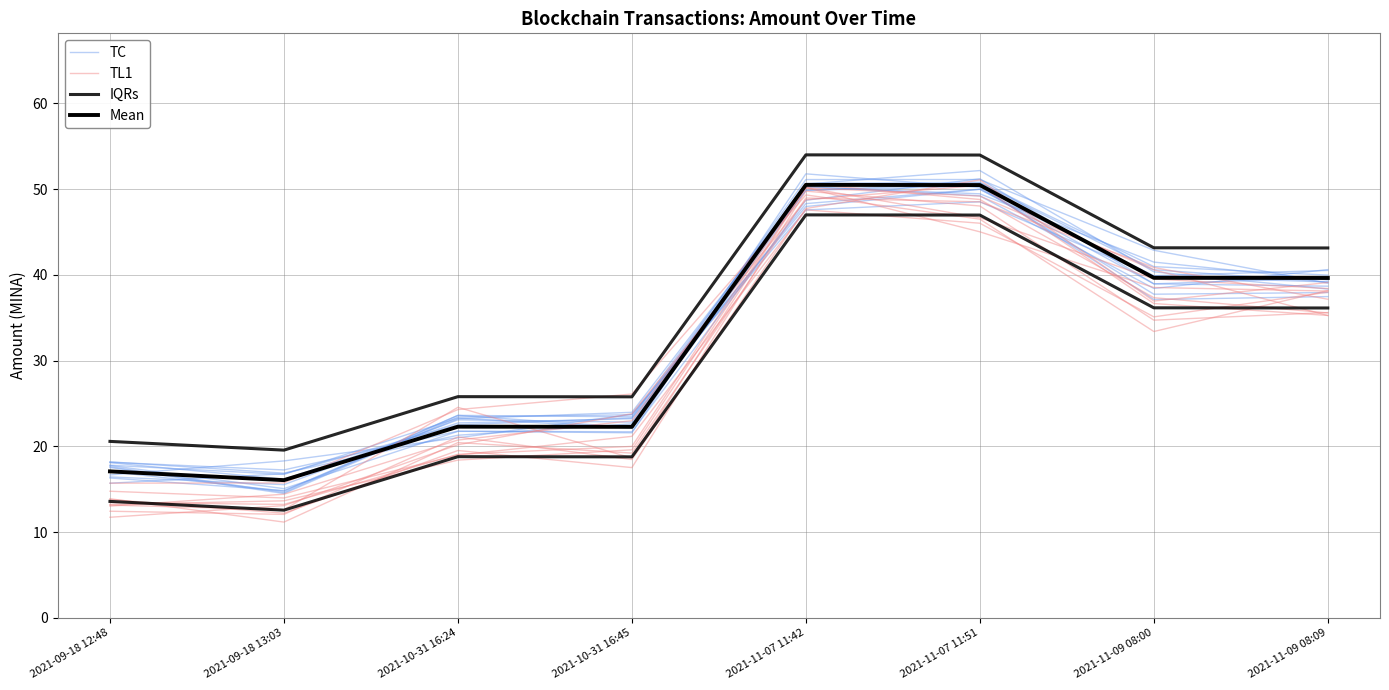

What are all the series names shown in the legend?

TC, TL1, IQRs, Mean